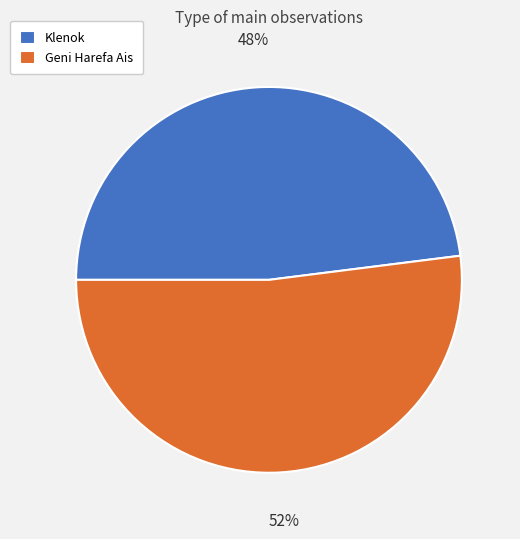

Rank the categories by value from lowest to highest.

Klenok, Geni Harefa Ais